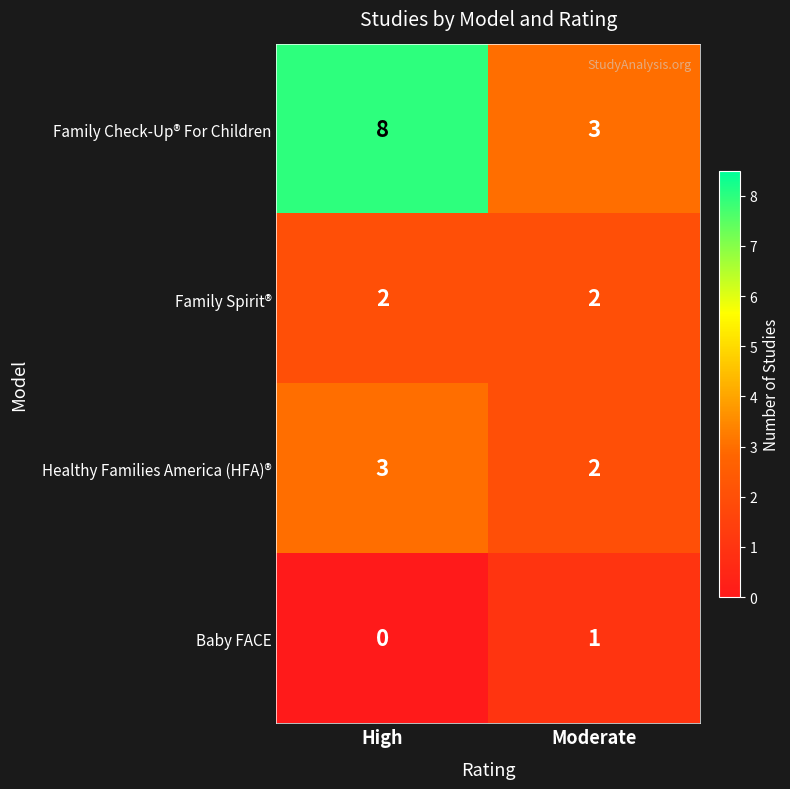

What is the total value across all series at High?

13